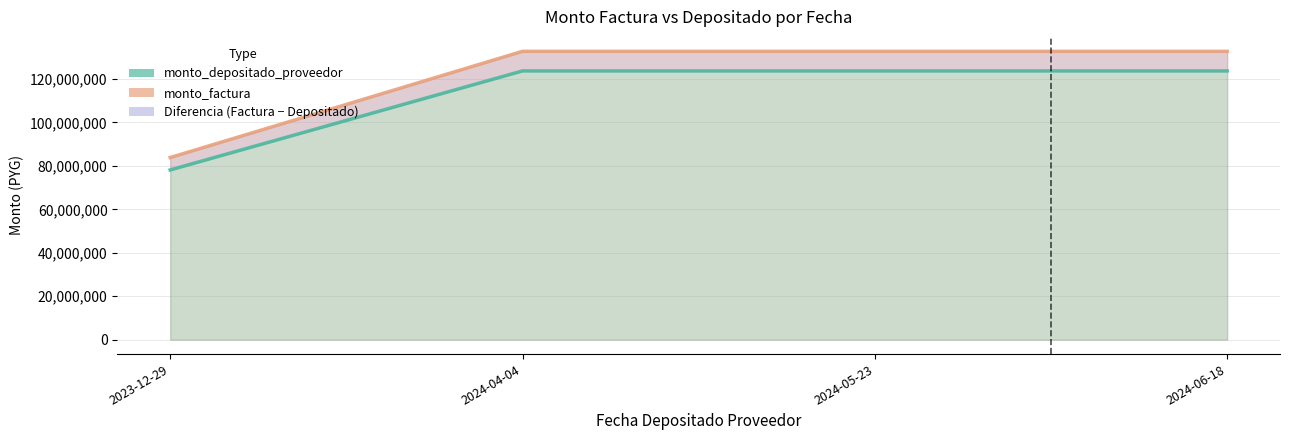

What is the sum of all monto_depositado_proveedor values?

449325357